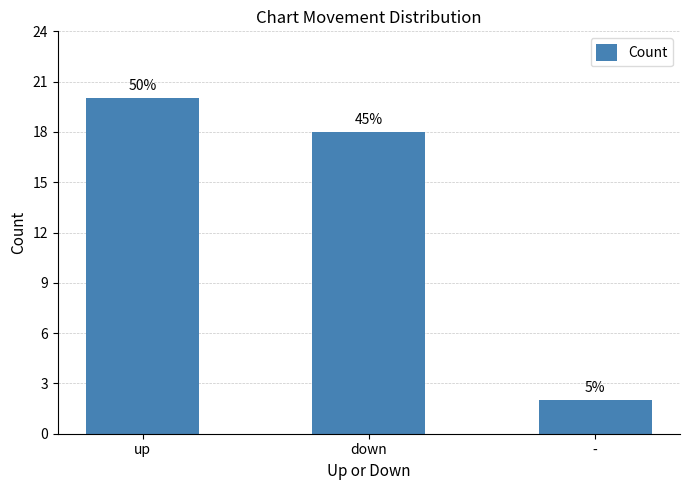

What is the average value?

13